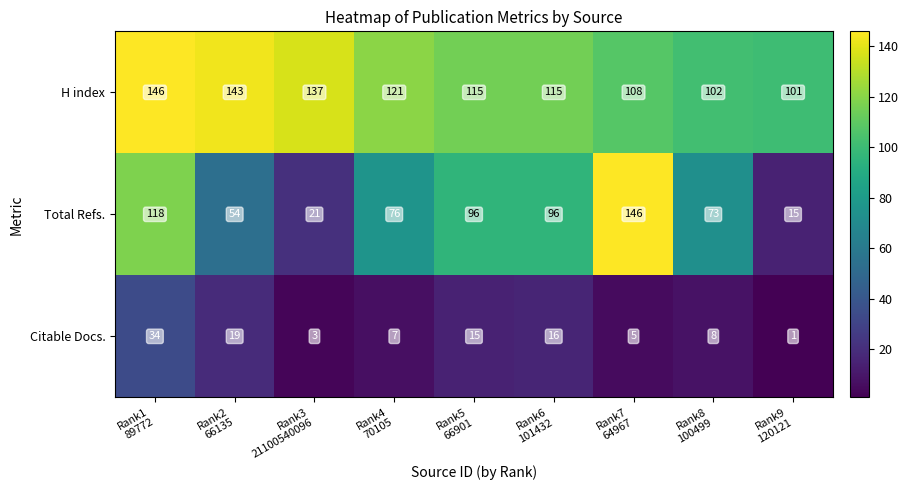

Reading left to right, transcribe all the data shown in this chart.

H index: 146	143	137	121	115	115	108	102	101
Total Refs.: 118	54	21	76	96	96	146	73	15
Citable Docs.: 34	19	3	7	15	16	5	8	1